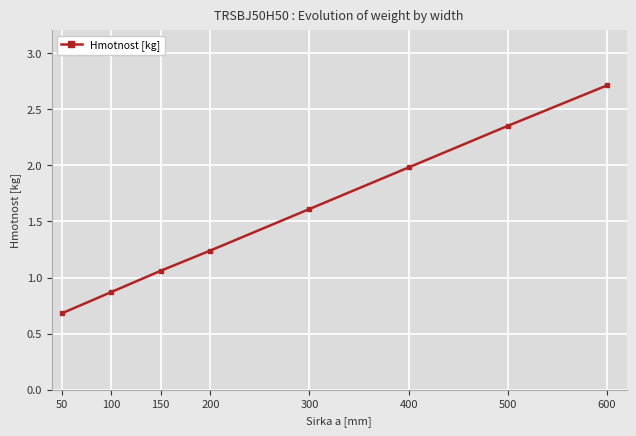

What is the greatest value displayed?

2.7